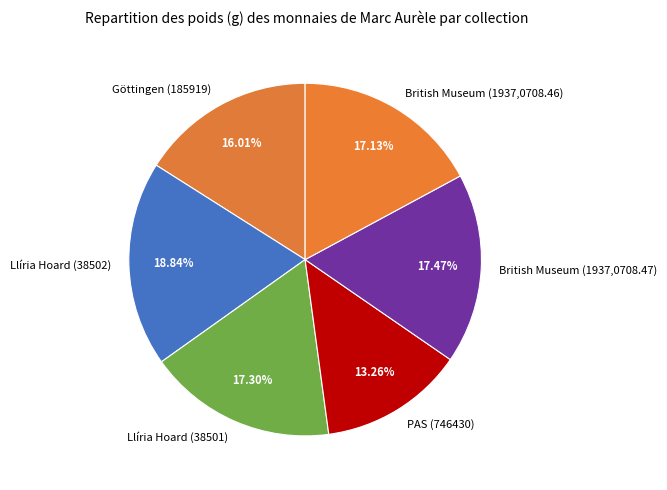

True or false: Llíria Hoard (38502) accounts for 19% of the total.

True